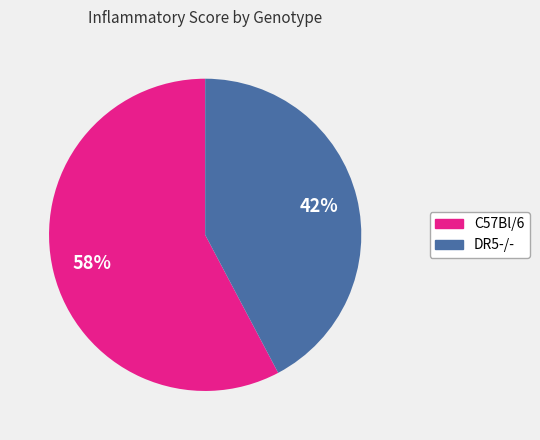

To the nearest percent, what portion does DR5-/- represent?

42%